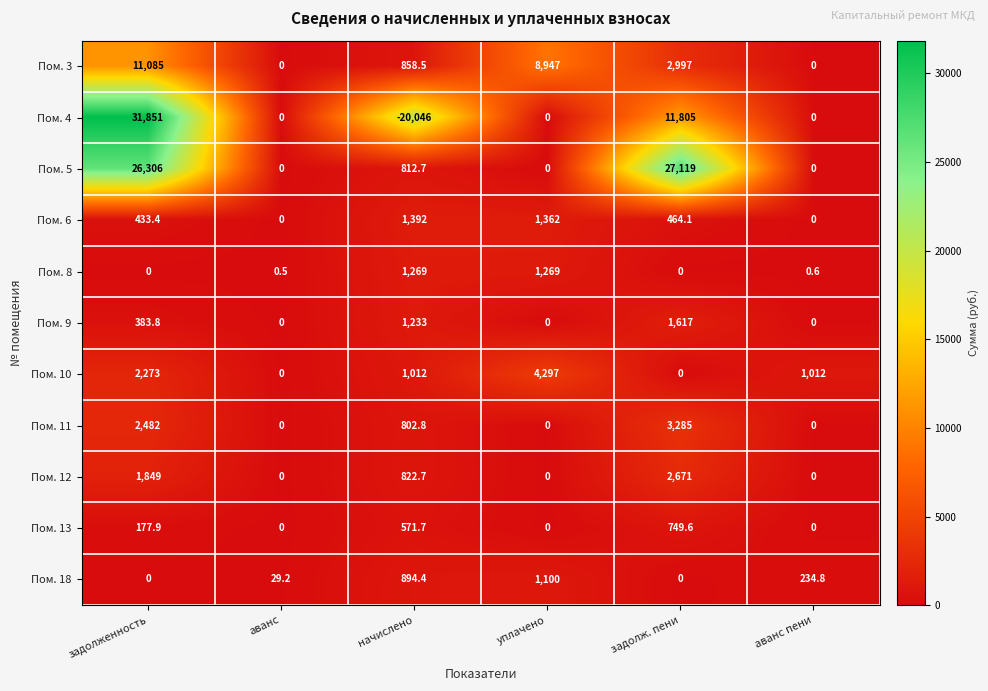

Is the value of Пом. 11 at начислено greater than the value of Пом. 4 at уплачено?

Yes